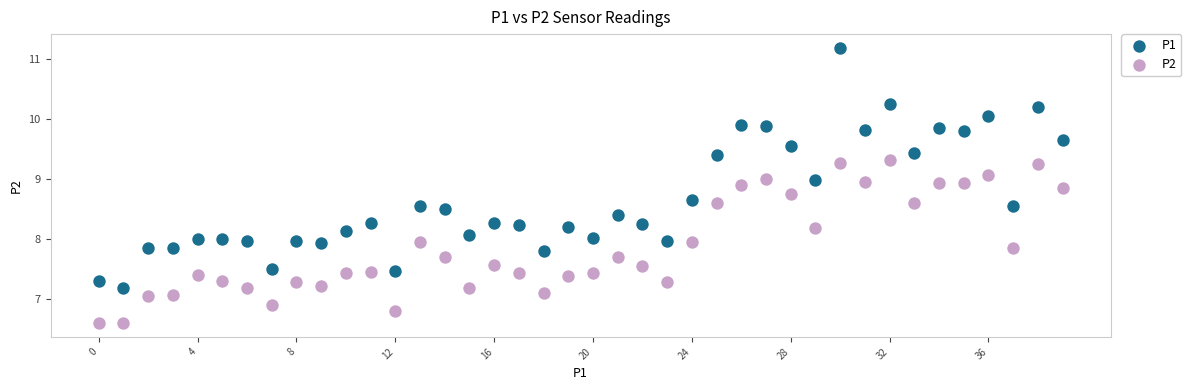

Across all data points, what is the range of Y values (max minus min)?

4.6